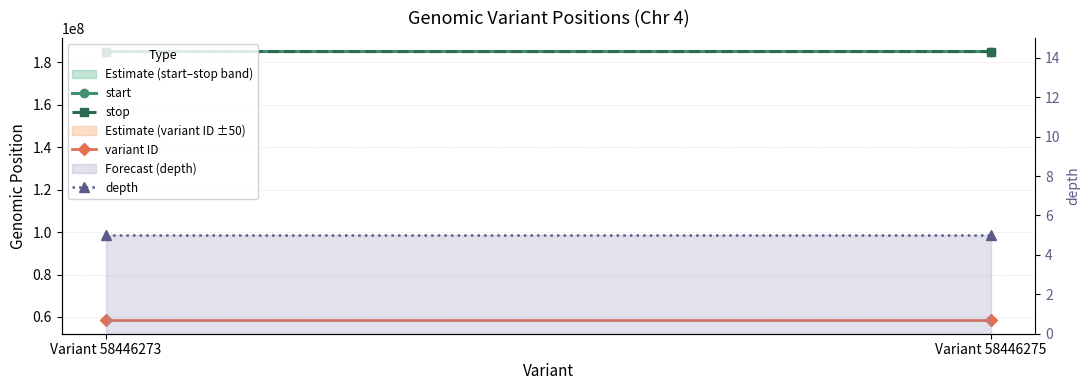

Which has a higher value, Variant 58446275 or Variant 58446273?

Variant 58446275